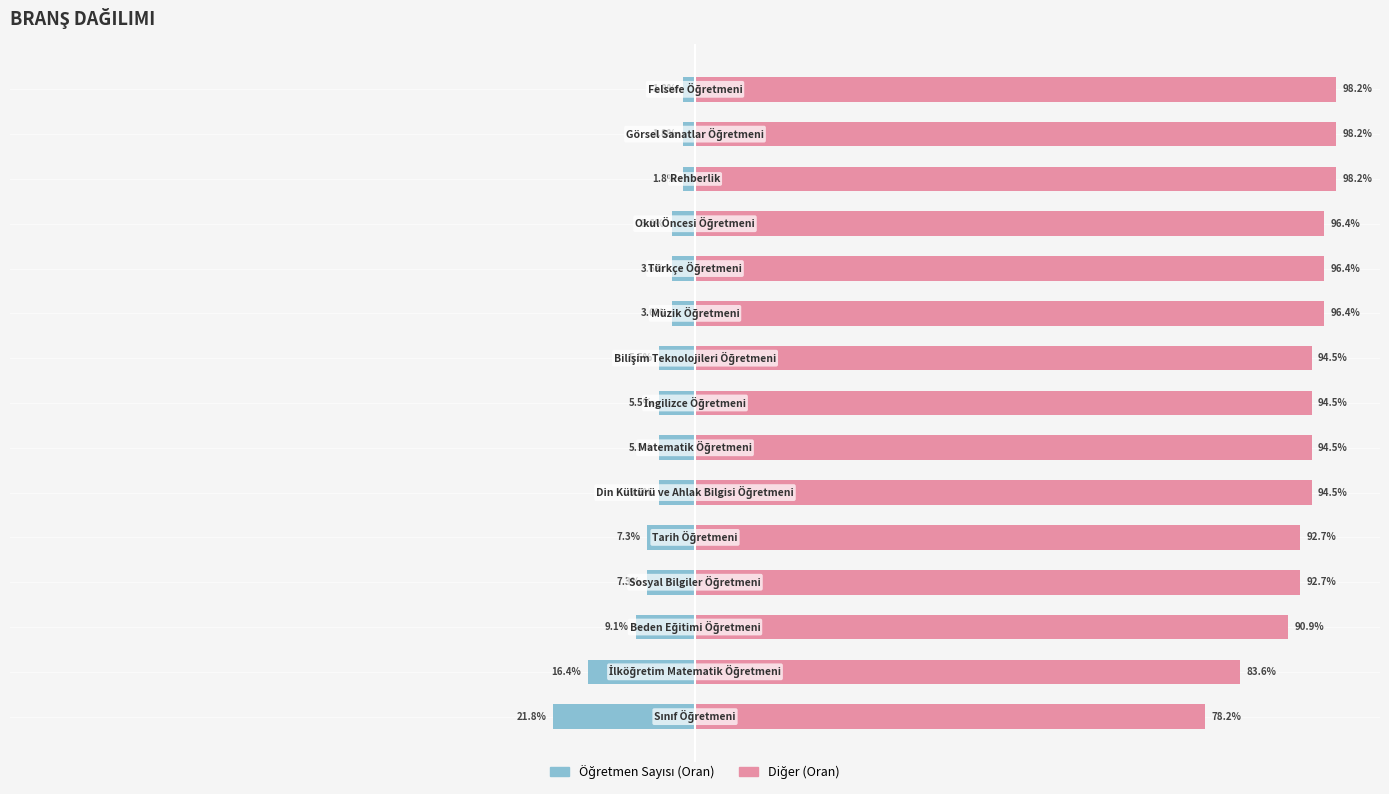

What is the difference between the maximum and minimum values in the Count series?

20.0